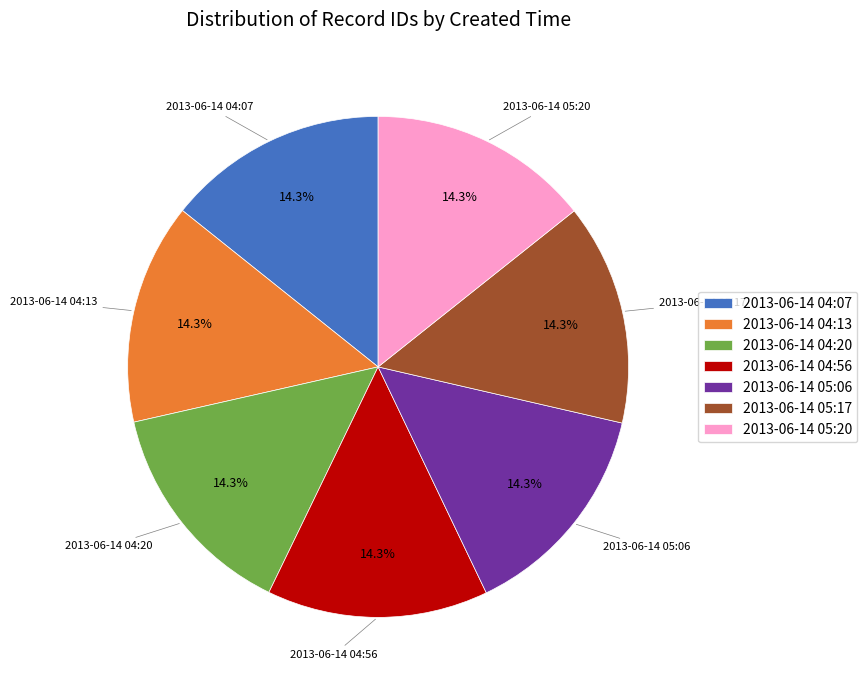

Is there any slice that represents more than half of the pie?

No